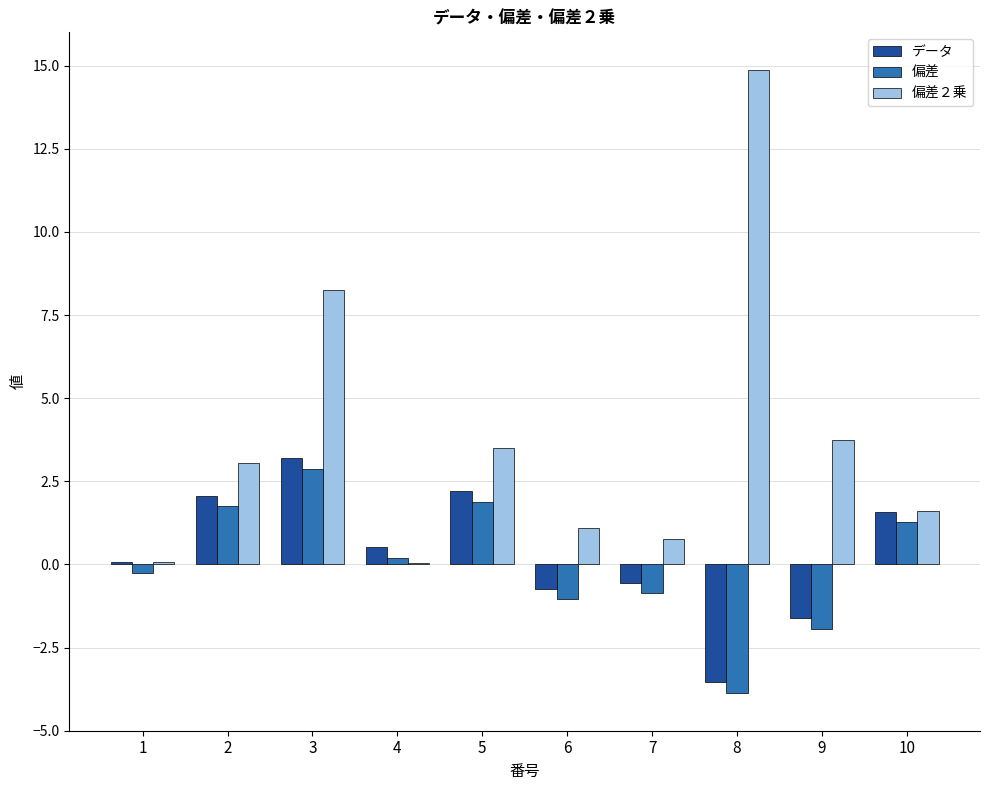

Is the value of 偏差２乗 at 8 greater than the value of 偏差 at 7?

Yes